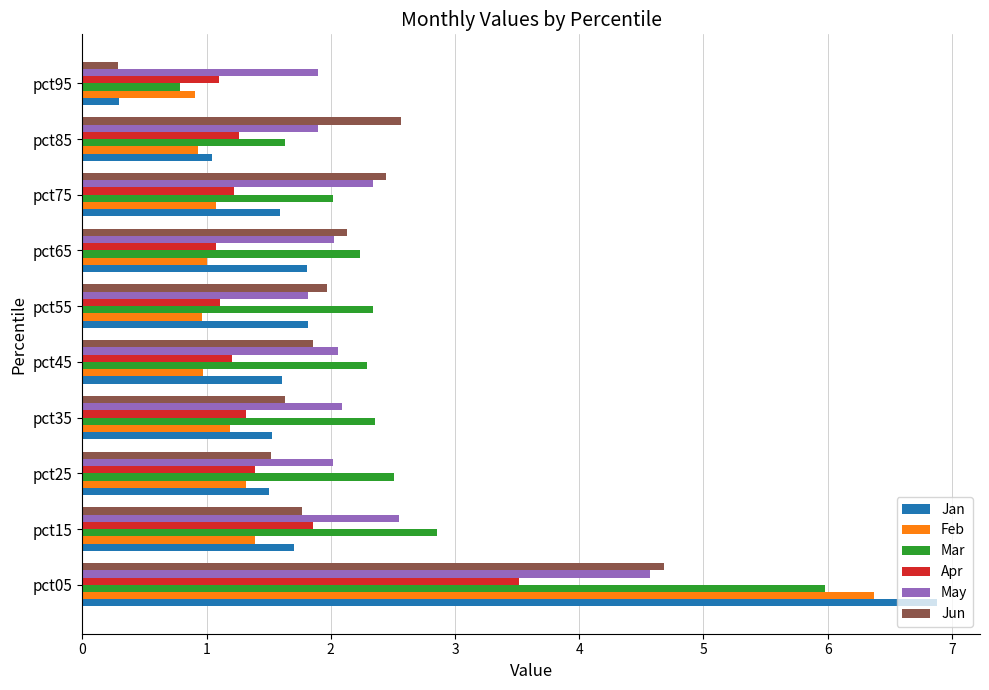

What are all the series names shown in the legend?

Jan, Feb, Mar, Apr, May, Jun